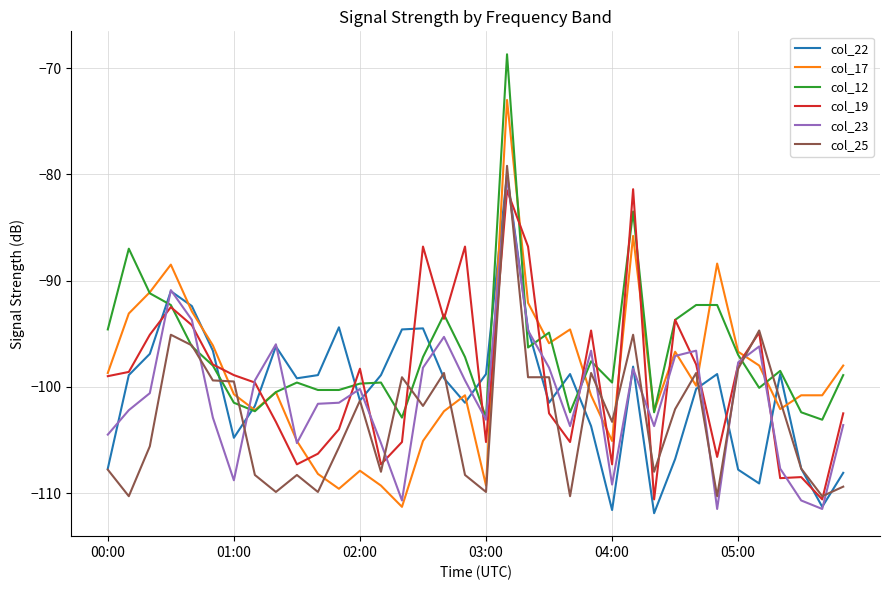

Which series has the largest range (max minus min)?

col_17